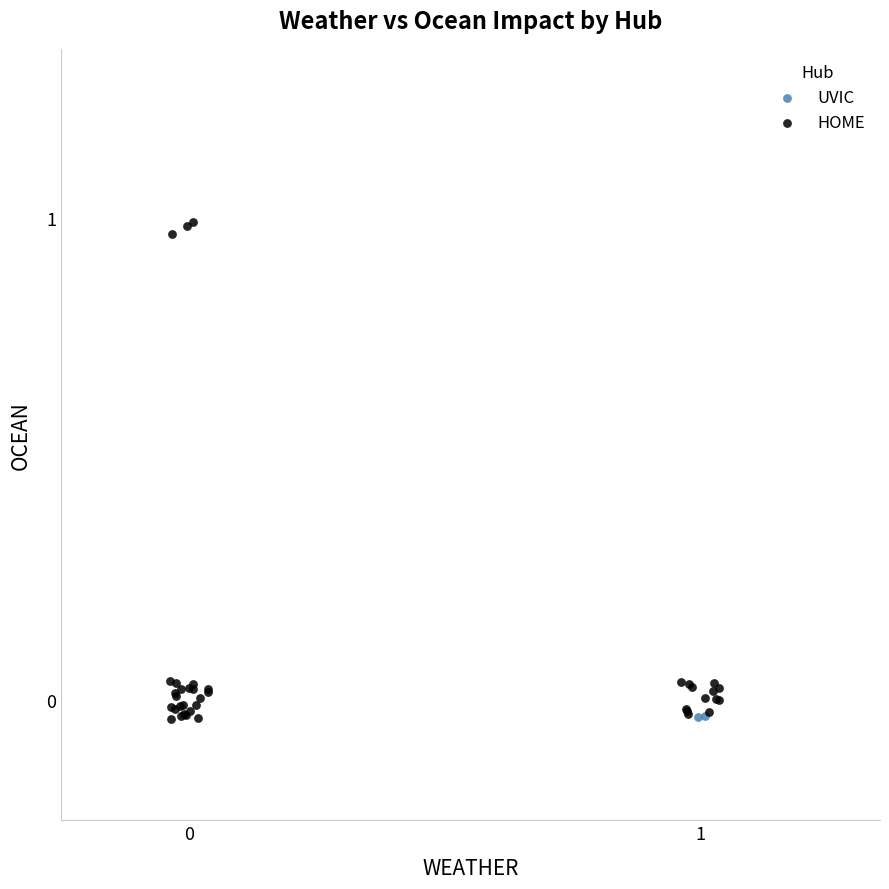

What are all the series names shown in the legend?

UVIC, HOME